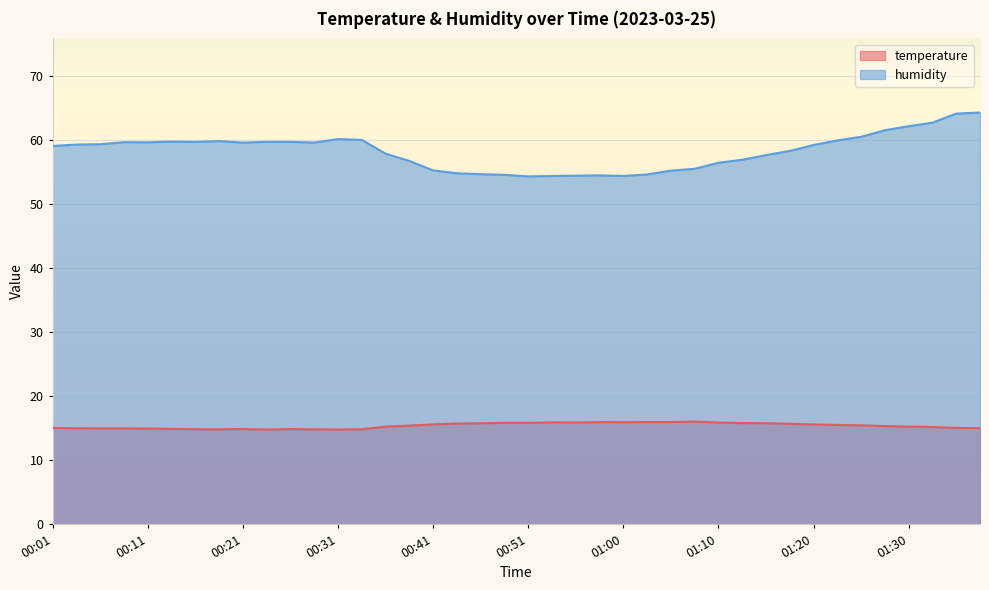

At 01:05, list the series in order from largest to smallest.

humidity, temperature